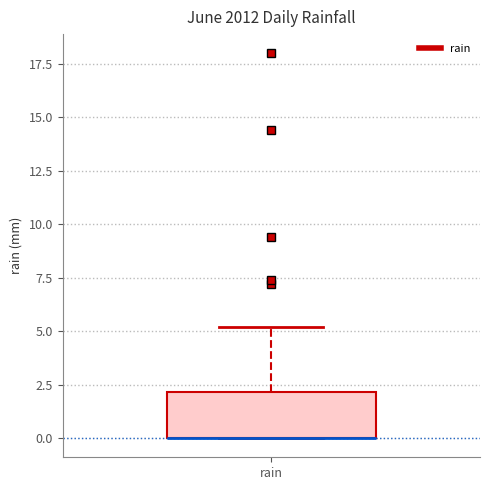

Where does the upper whisker of the box for rain end on the y-axis? The values are not printed on the chart, so give them approximately, as read against the axis.

5